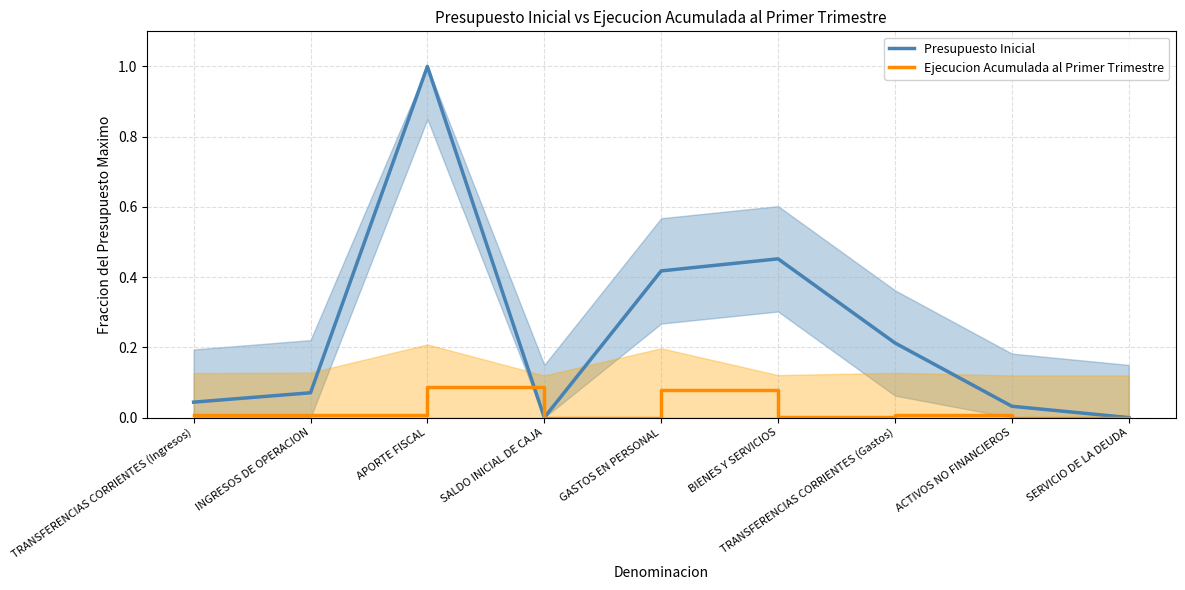

True or false: Presupuesto Inicial has a value of 0.1 at GASTOS EN PERSONAL.

False